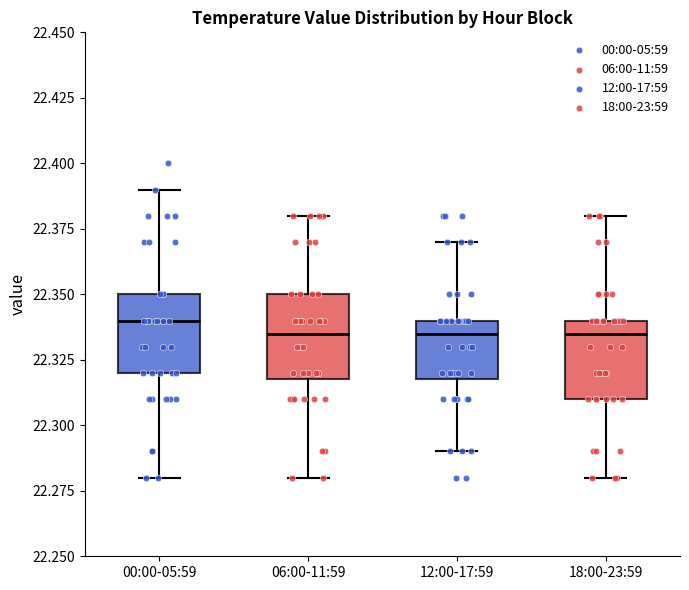

Where does the upper whisker of the box for 00:00-05:59 end on the y-axis? The values are not printed on the chart, so give them approximately, as read against the axis.

22.390